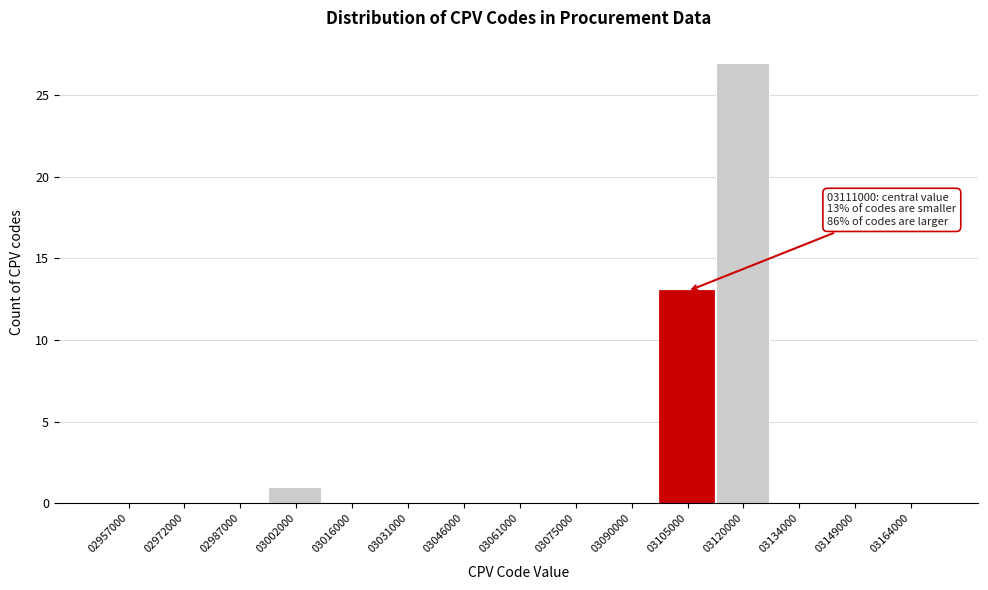

Which range on the x-axis has the tallest bar?

3112000 to 3126000